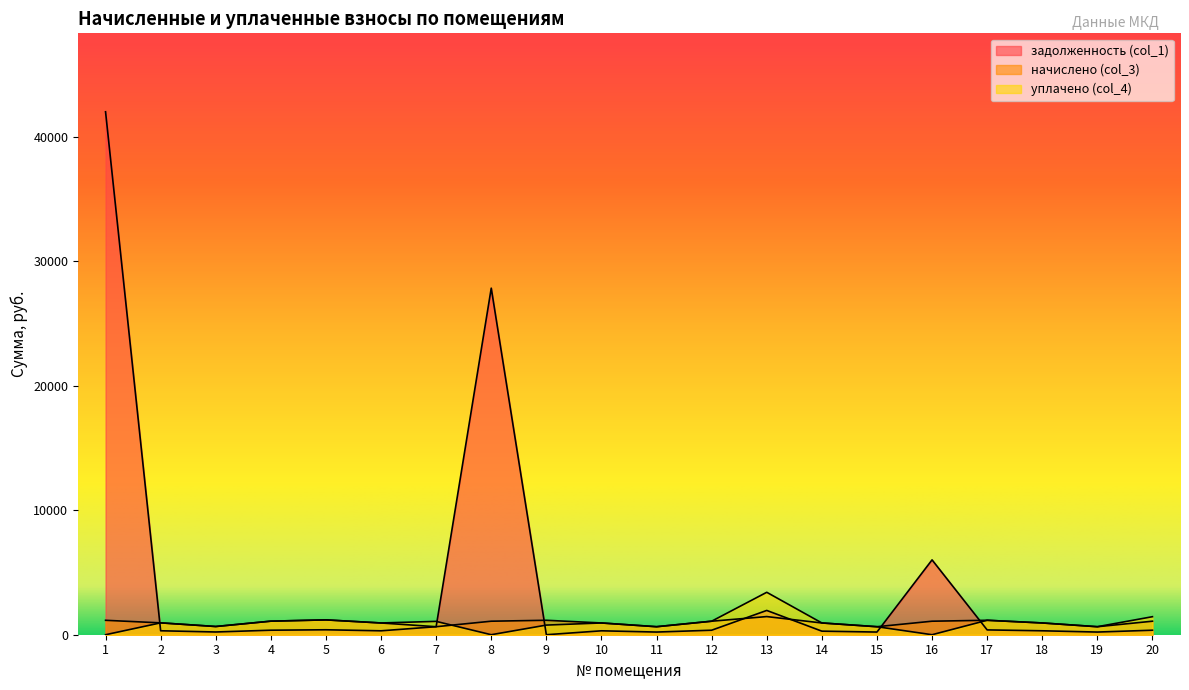

Reading left to right, what are all the values shown in this chart?

задолженность (col_1): 1=41991.4	2=317.5	3=219.7	4=363.0	5=397.0	6=314.4	7=643.6	8=27828.2	9=0.0	10=314.4	11=214.3	12=361.8	13=1950.0	14=286.0	15=214.3	16=6010.1	17=386.7	18=316.1	19=214.3	20=361.8
начислено (col_3): 1=1158.2	2=952.4	3=659.2	4=1089.0	5=1190.9	6=943.3	7=642.8	8=1085.3	9=1160.0	10=943.3	11=642.8	12=1085.3	13=1456.8	14=943.3	15=642.8	16=1085.3	17=1160.0	18=943.3	19=642.8	20=1085.3
уплачено (col_4): 1=0.0	2=952.4	3=659.2	4=1089.0	5=1191.0	6=943.3	7=1071.3	8=0.0	9=773.3	10=943.3	11=642.8	12=1085.3	13=3407.2	14=945.0	15=642.8	16=0.0	17=1160.0	18=945.5	19=642.8	20=1447.1